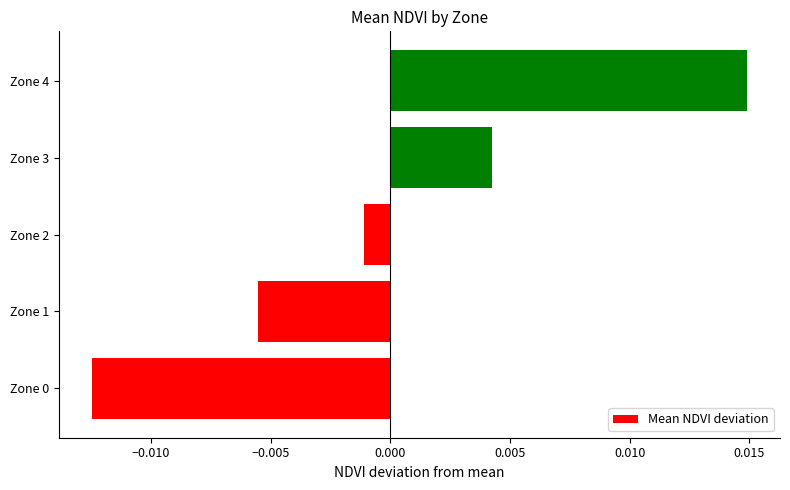

Which has a higher value, Zone 4 or Zone 1?

Zone 4